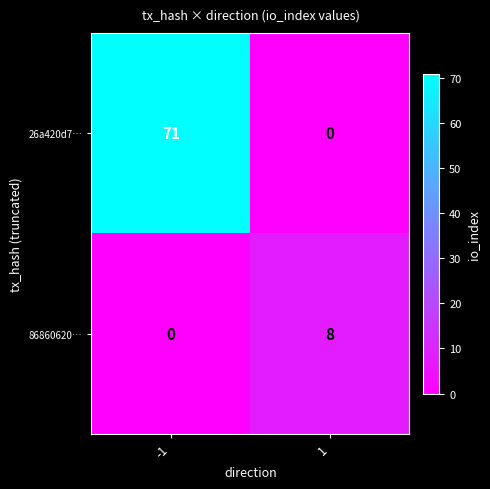

At which category is the sum across all series the highest?

-1